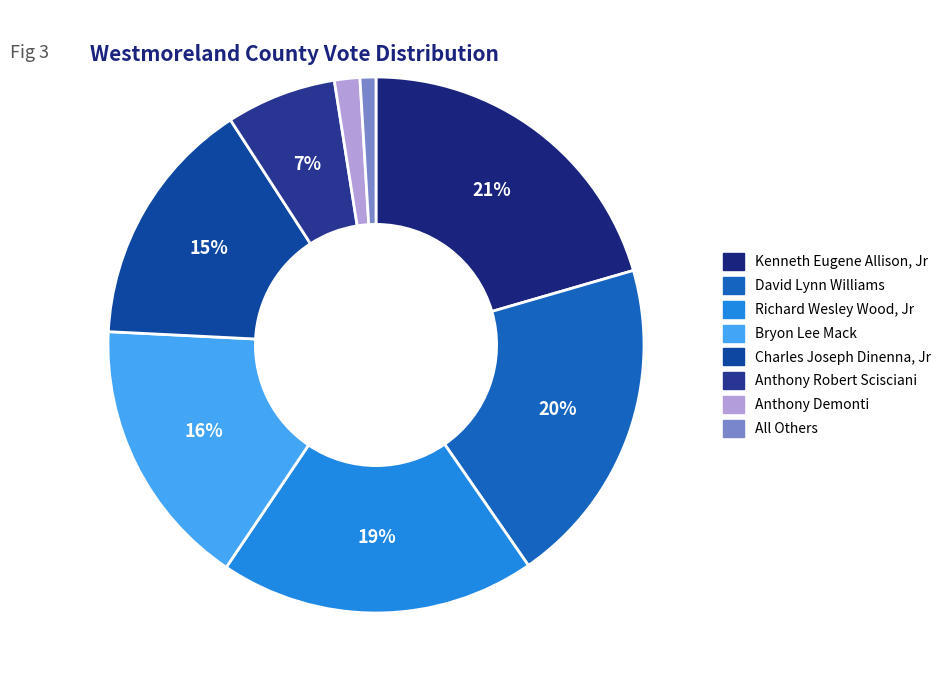

What percentage is the Anthony Demonti slice, to the nearest percent?

2%